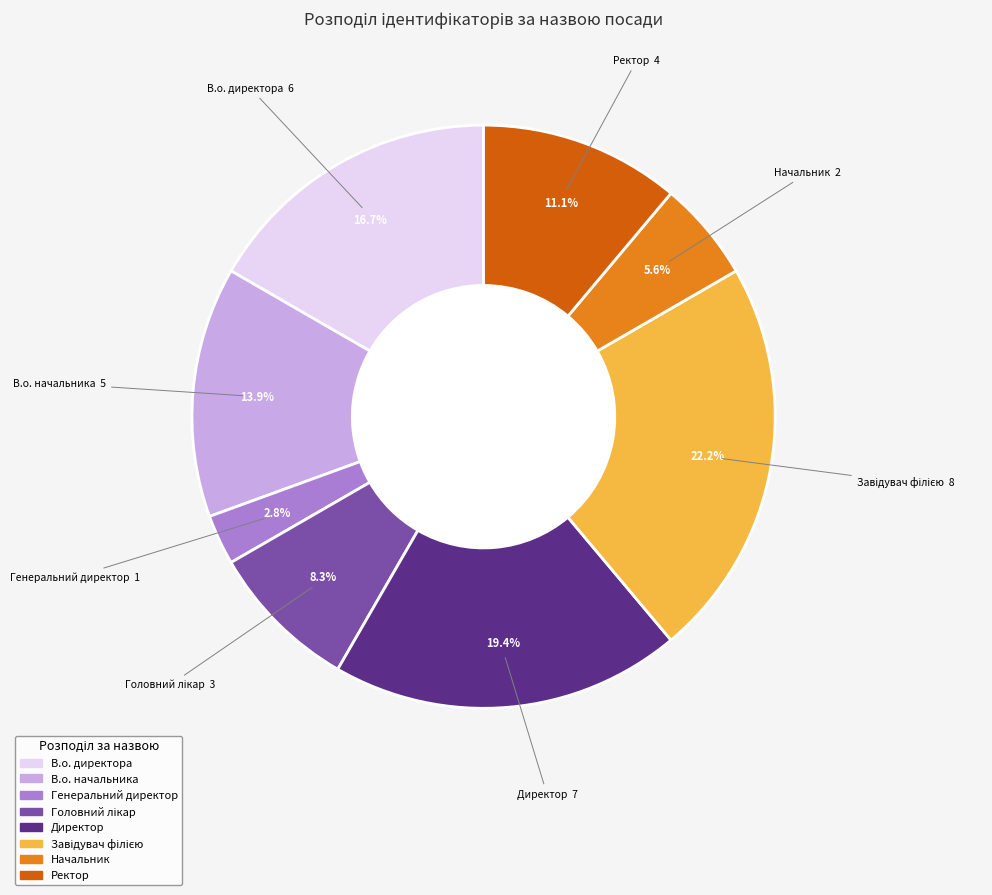

How much of the chart is everything except Генеральний директор?

97.2%